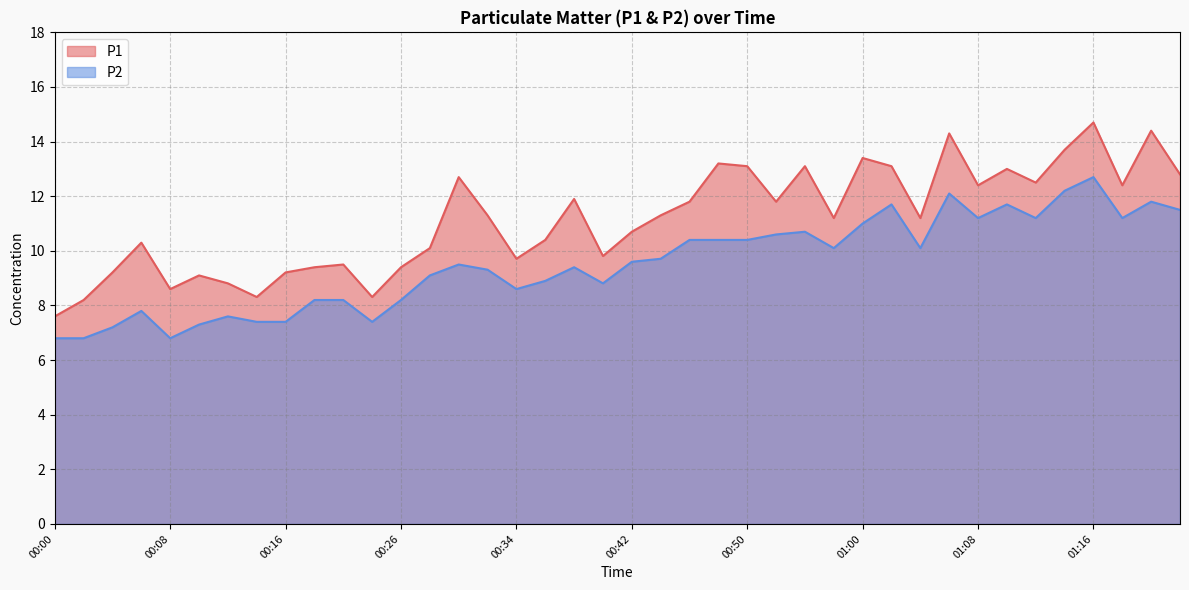

How many lines are shown in the chart?

2